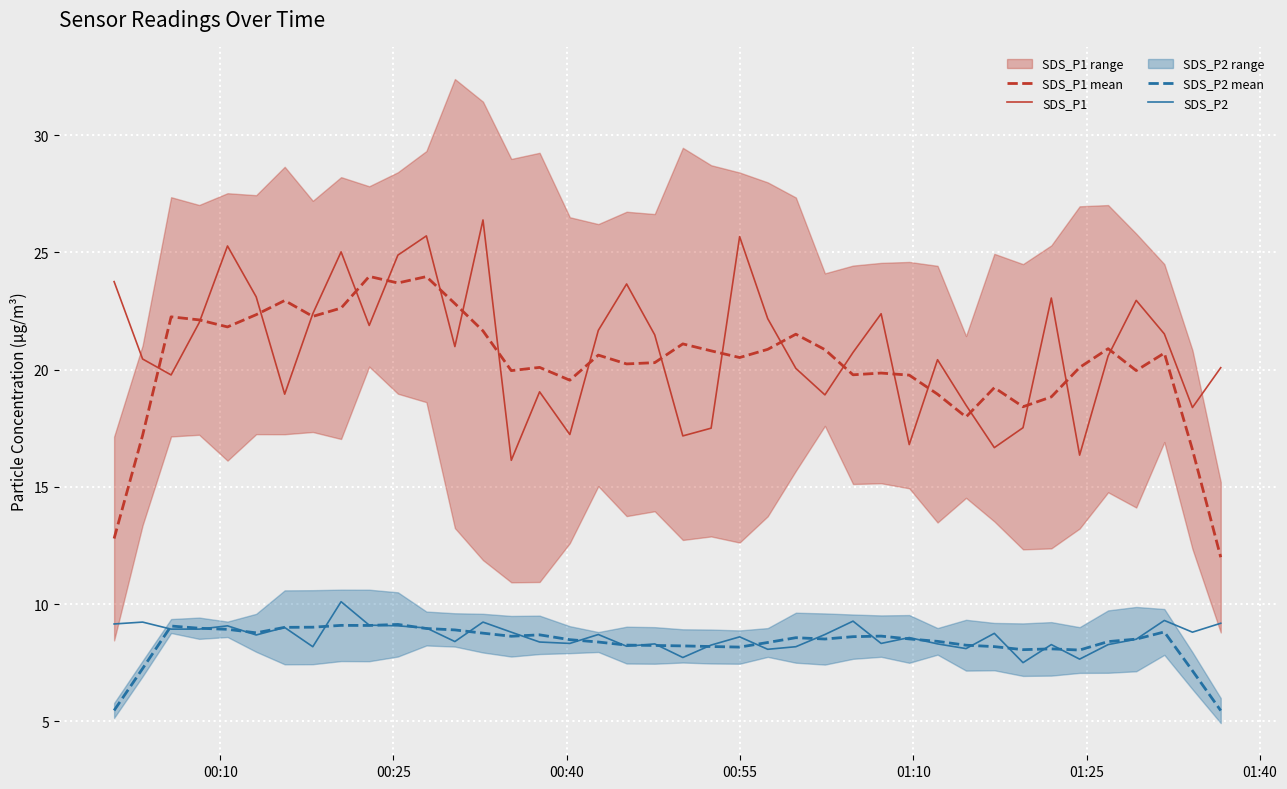

True or false: SDS_P1 and SDS_P2 cross at least once.

False